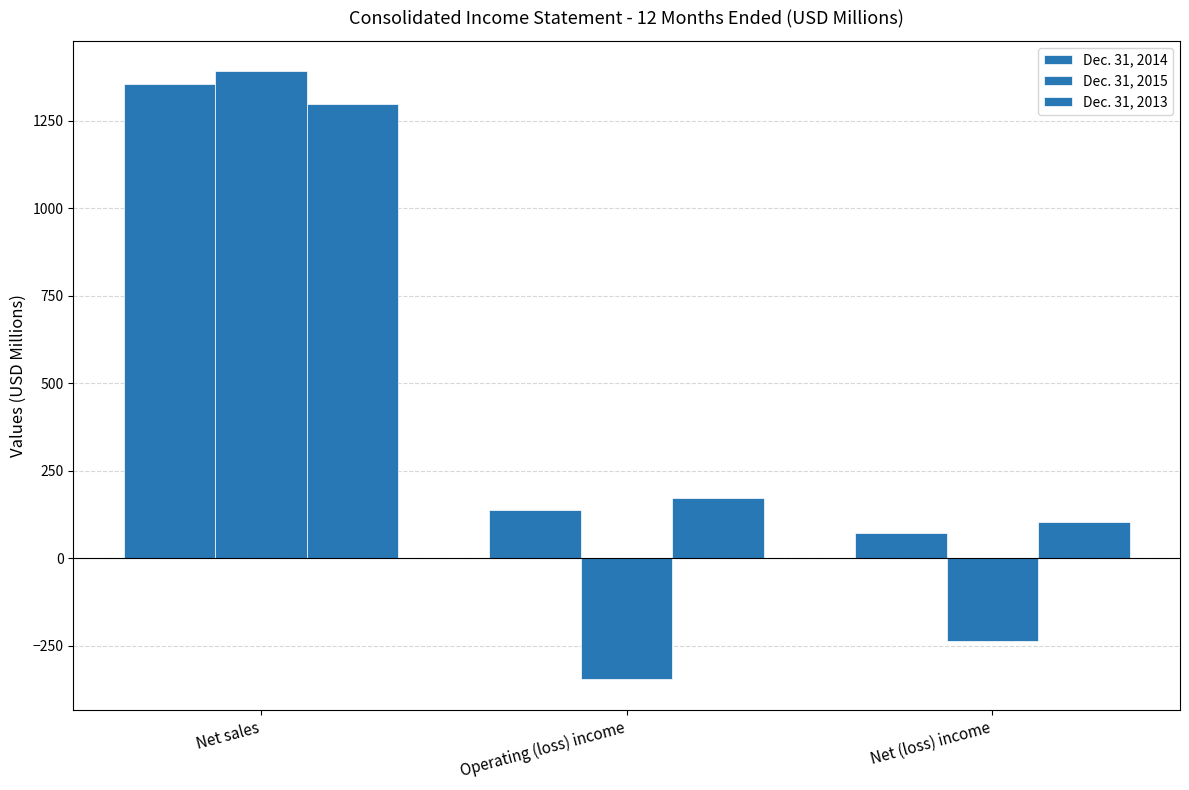

How many categories are shown in the chart?

3